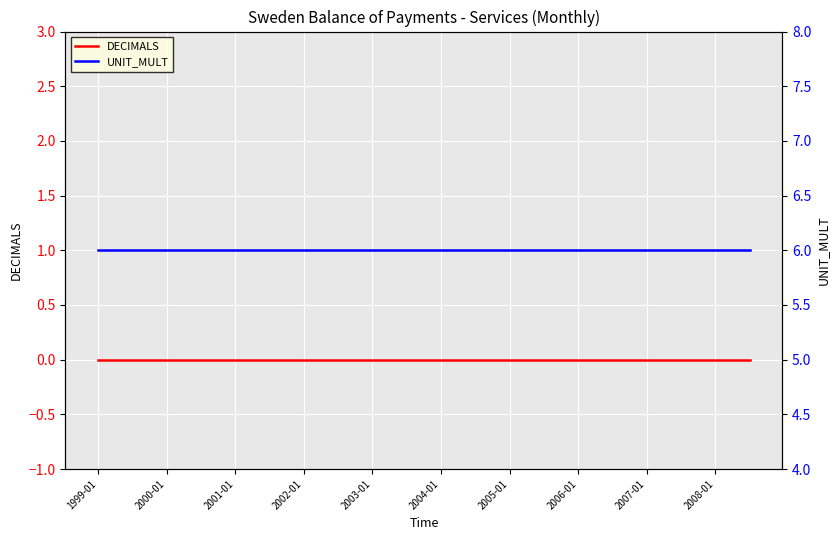

Between 2000-01 and 2007-01, which is larger?

2000-01